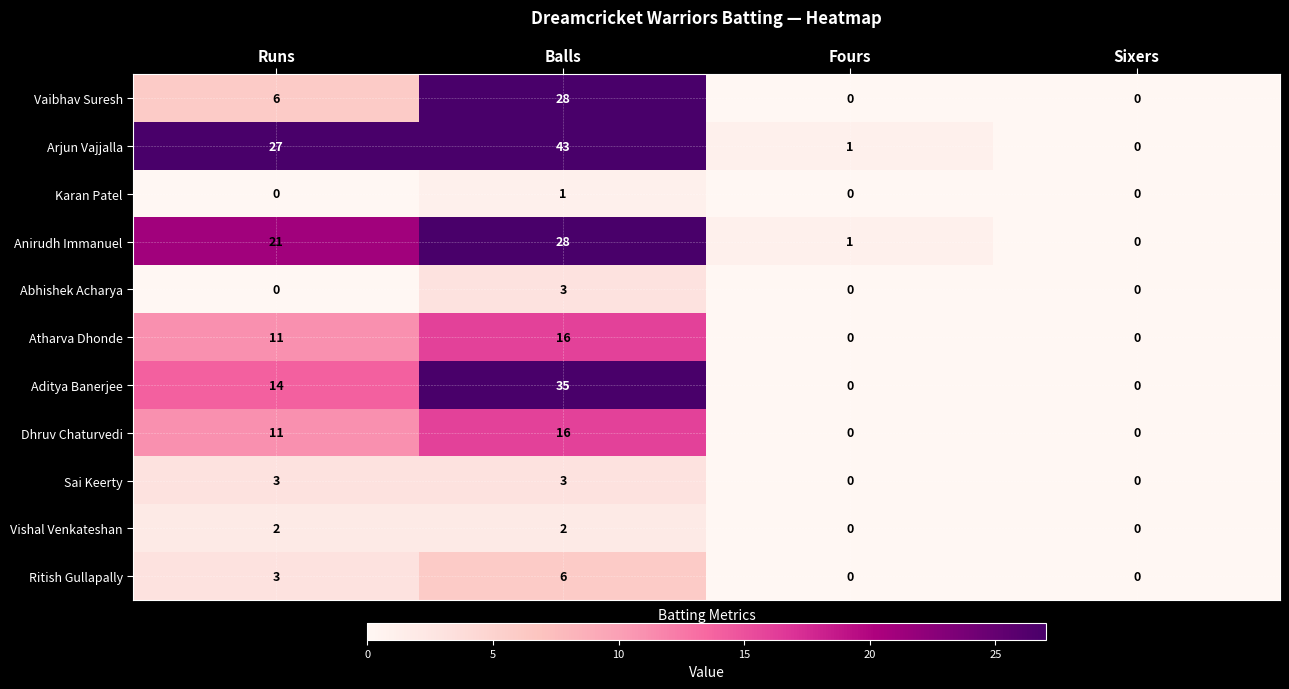

Is it true that Anirudh Immanuel equals 42 at Balls?

False